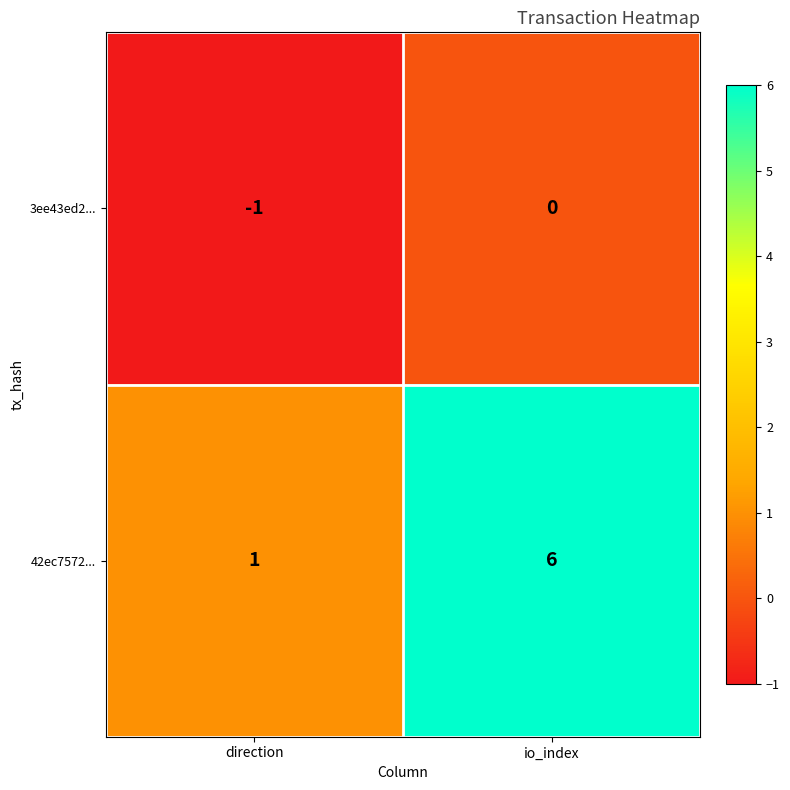

List the series in order of their peak value, lowest first.

3ee43ed2..., 42ec7572...